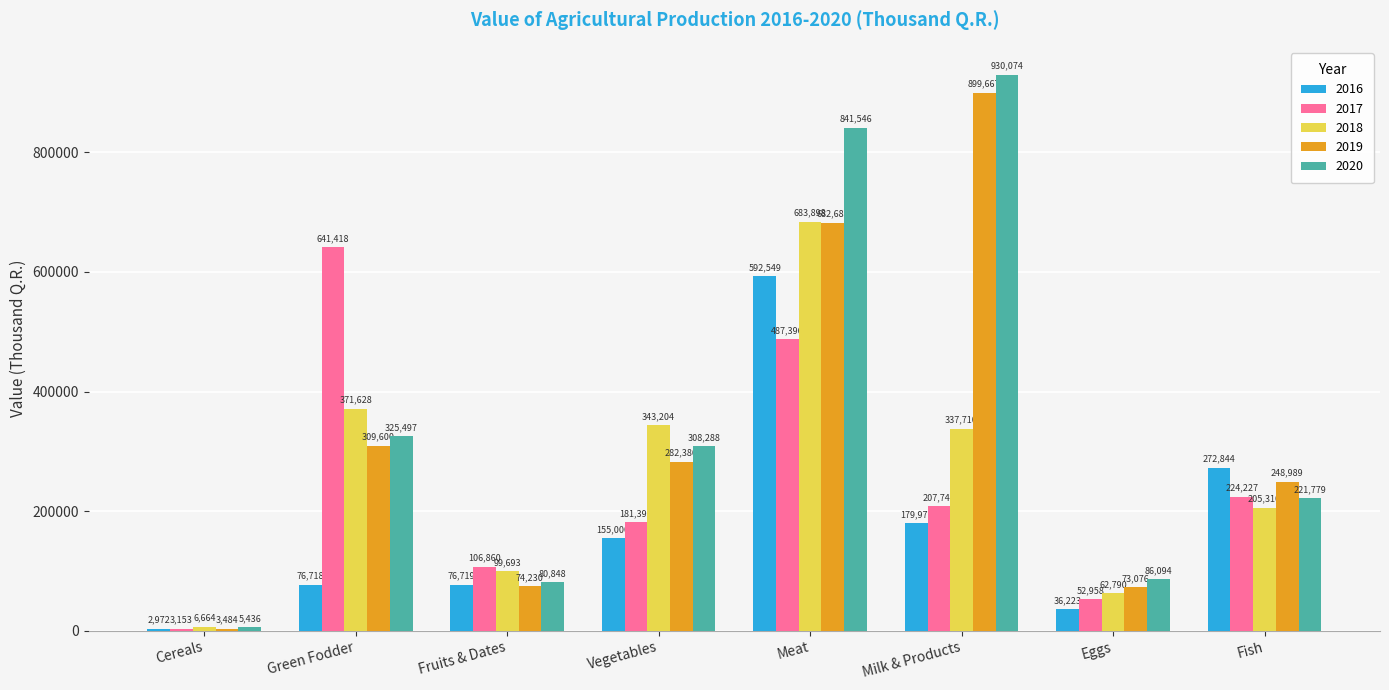

At which label does 2020 reach its peak?

Milk & Products